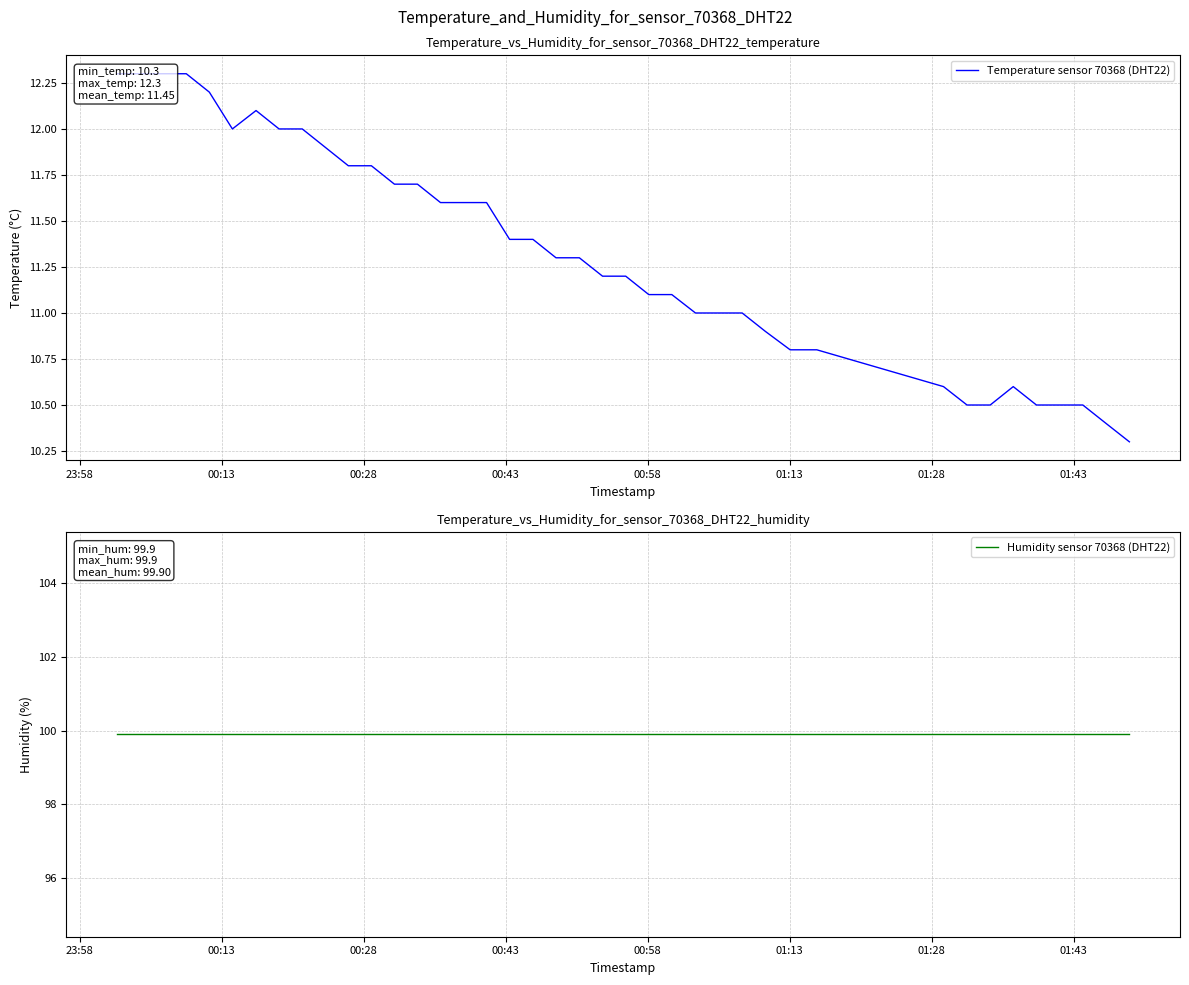

At how many categories does at least one series exceed 96?

40